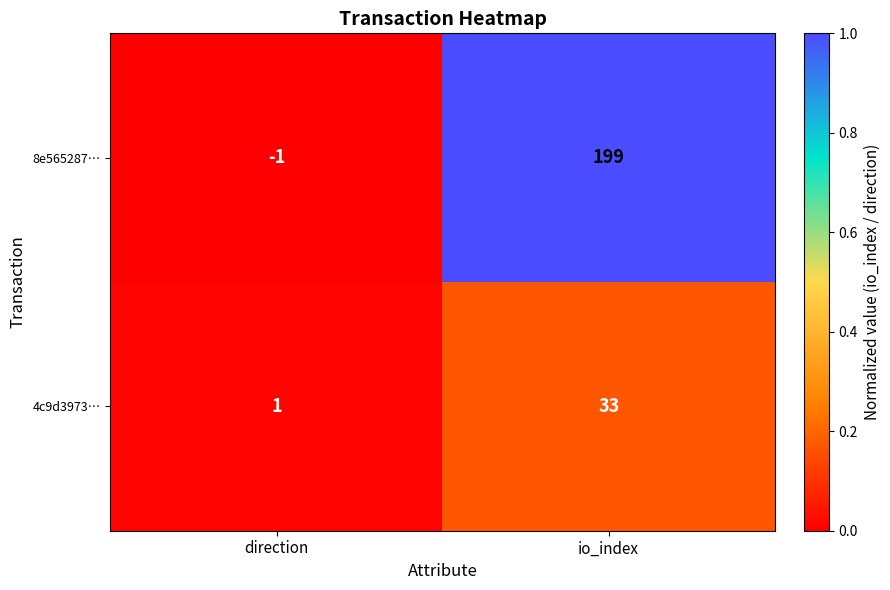

Between direction and io_index, which series saw the biggest shift?

8e565287…